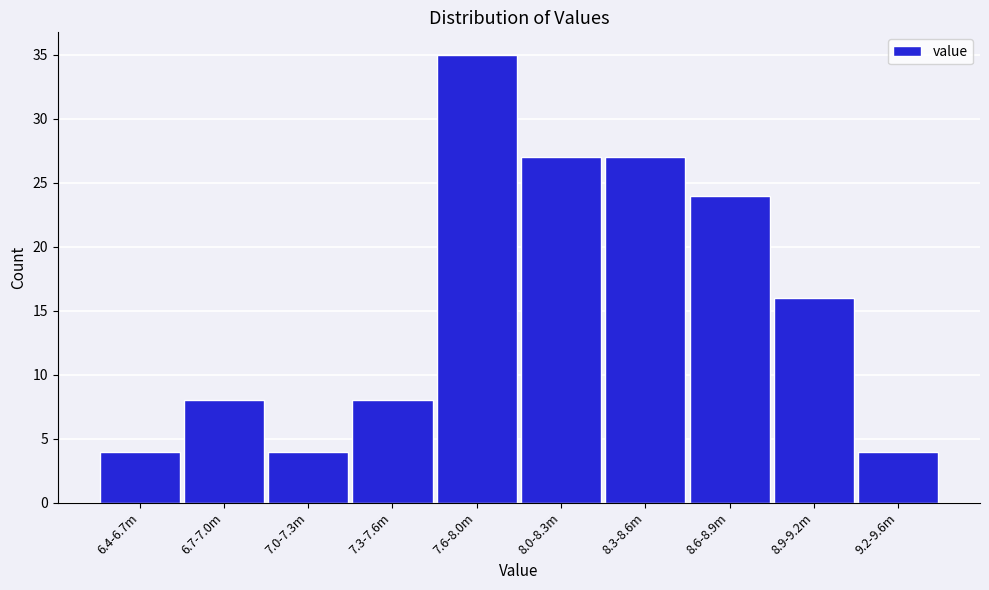

Reading left to right, list all the values displayed in this chart.

4	8	4	8	35	27	27	24	16	4